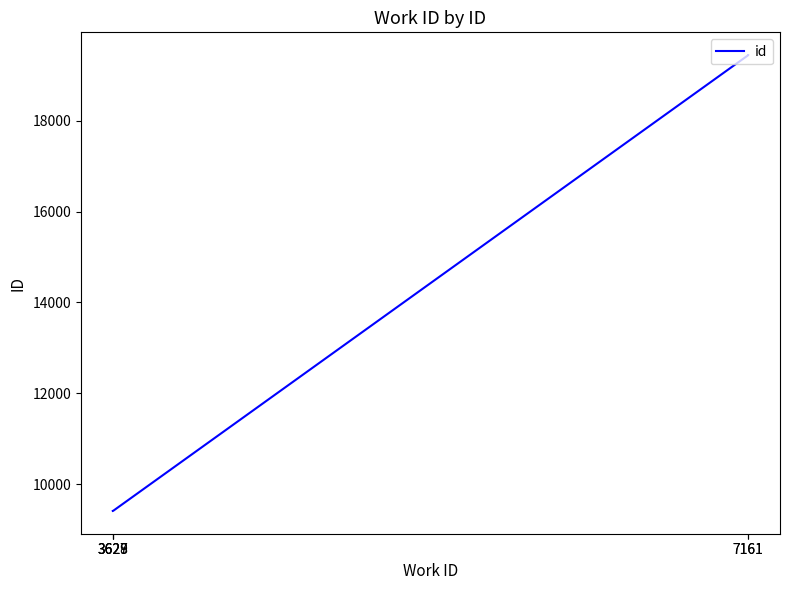

Does the chart display data point markers on the line(s)?

No